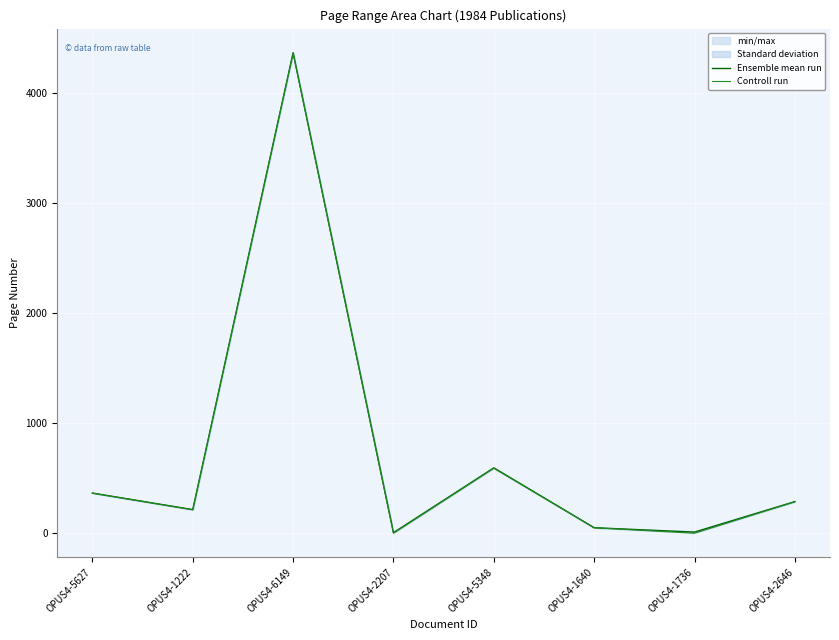

How many data points in Controll run are less than 287?

4